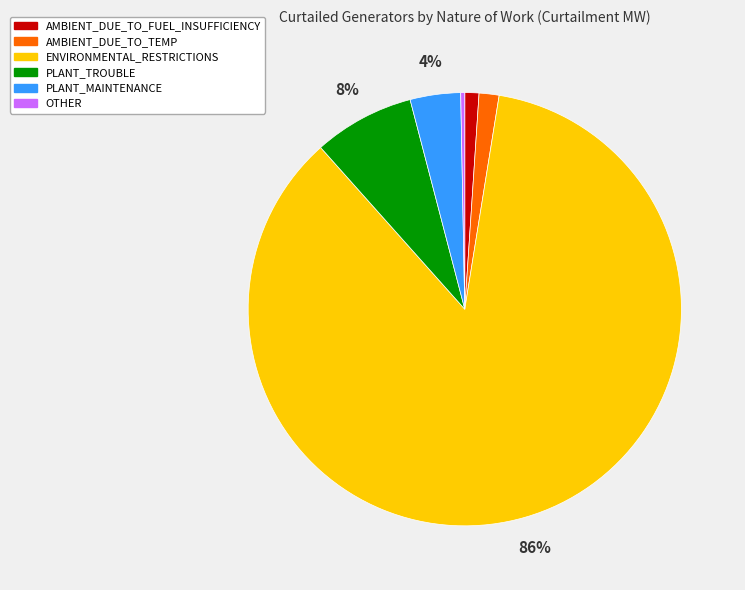

Which slice is the largest?

ENVIRONMENTAL_RESTRICTIONS